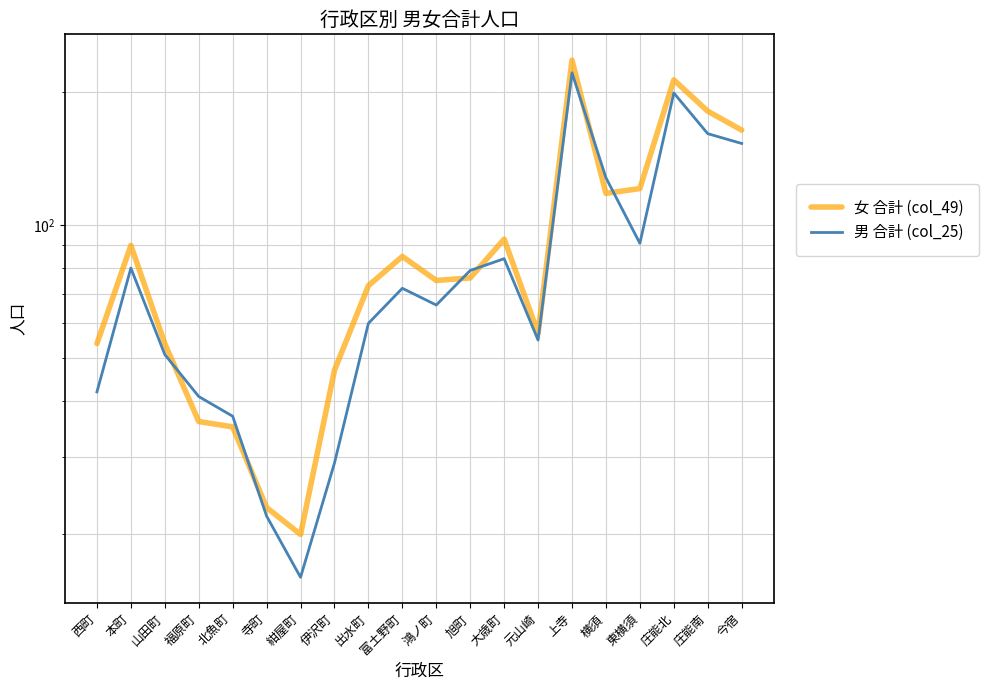

How many lines are shown in the chart?

2